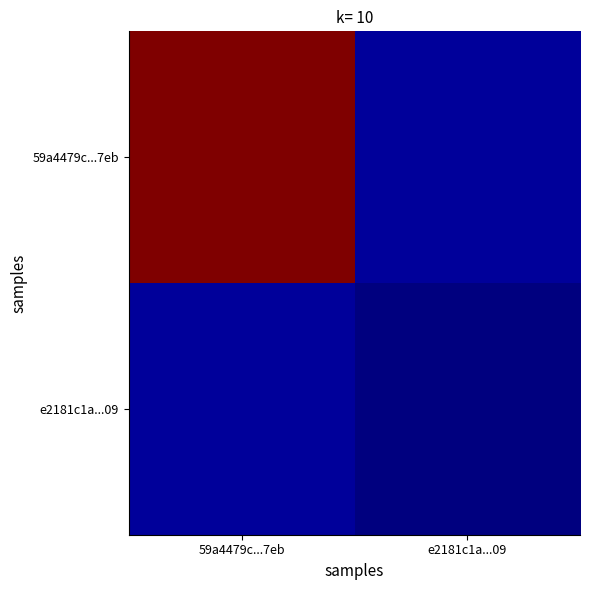

Reading left to right, transcribe all the data shown in this chart.

59a4479c...7eb: 59a4479c...7eb=1.0	e2181c1a...09=0.0
e2181c1a...09: 59a4479c...7eb=0.0	e2181c1a...09=0.0